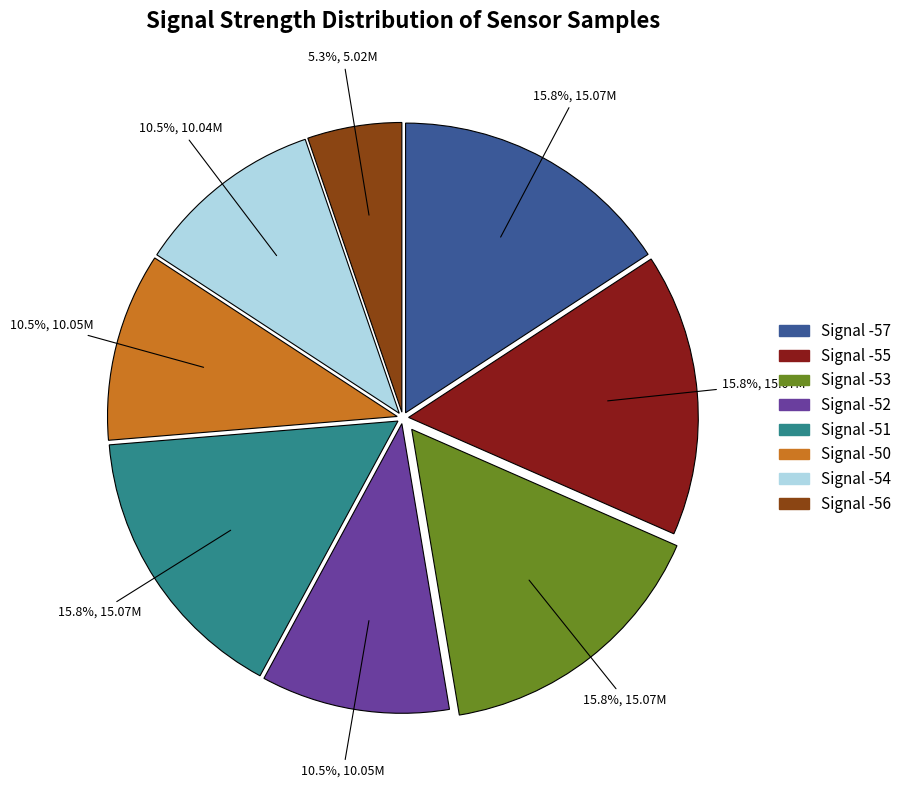

Is there a majority slice in this chart?

No